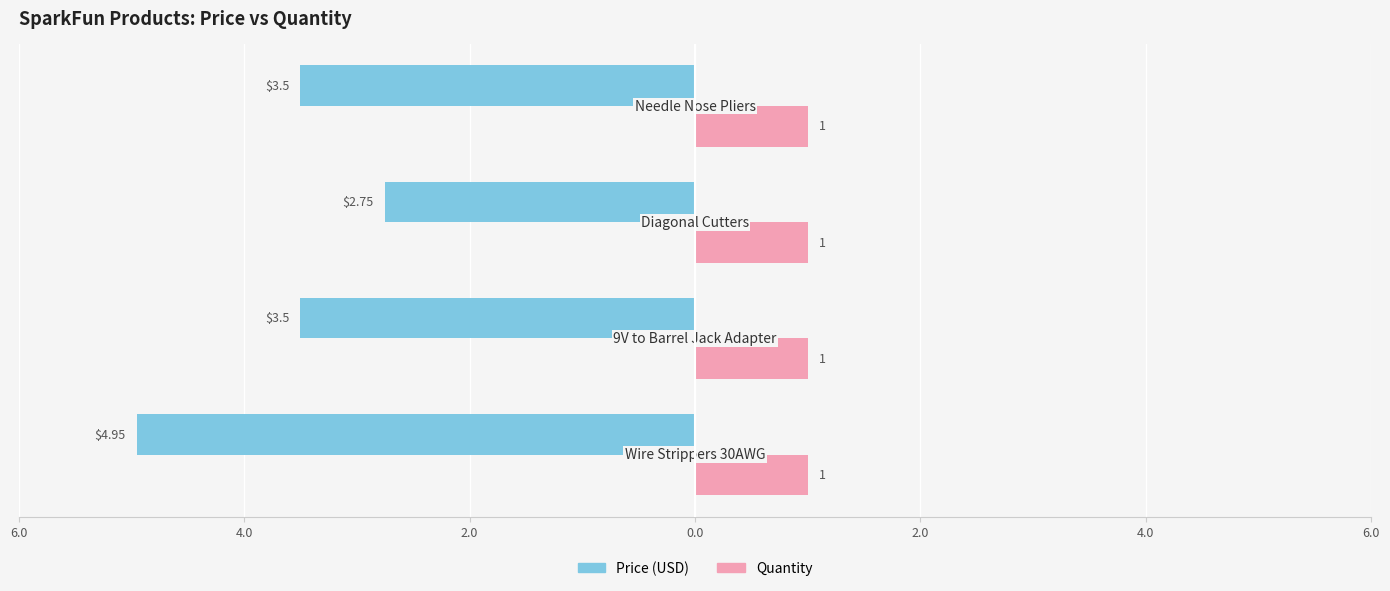

What are all the series names shown in the legend?

Price (USD), Quantity